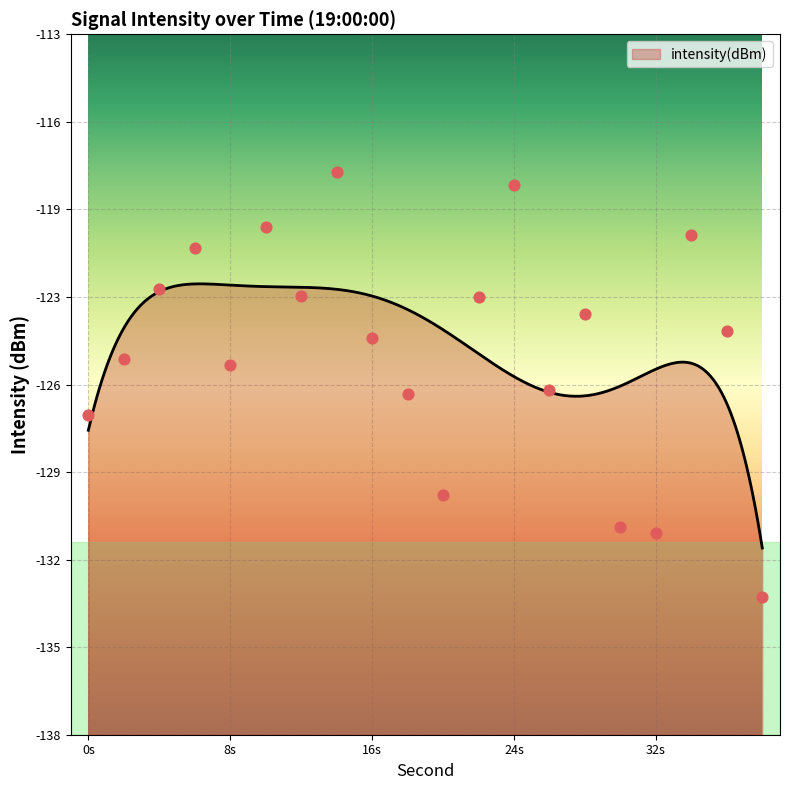

Which has a higher value, 36 or 4?

4